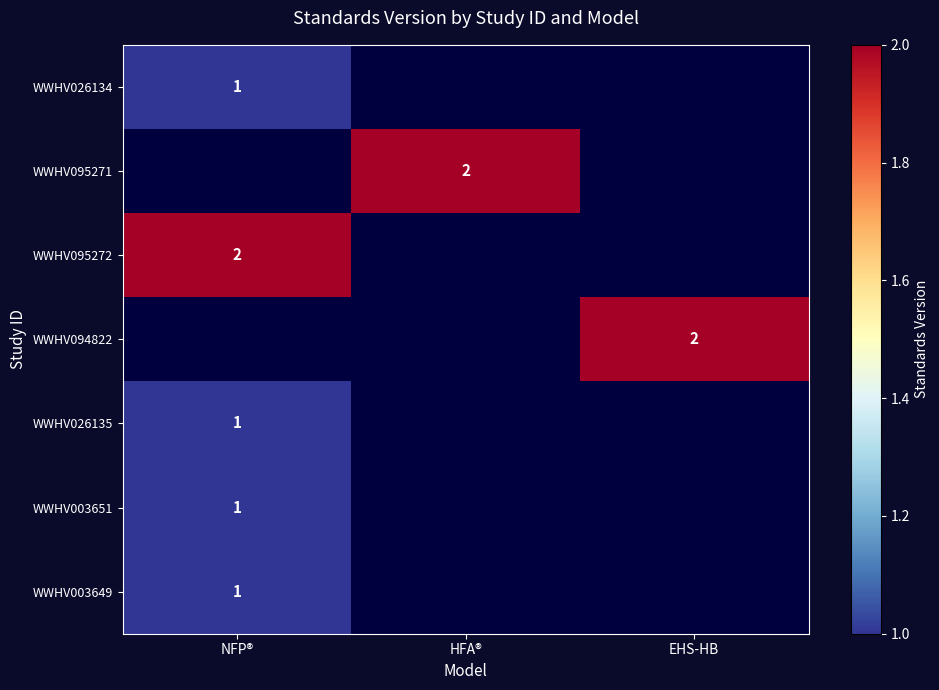

The value of WWHV094822 at EHS-HB is 1. True or false?

False